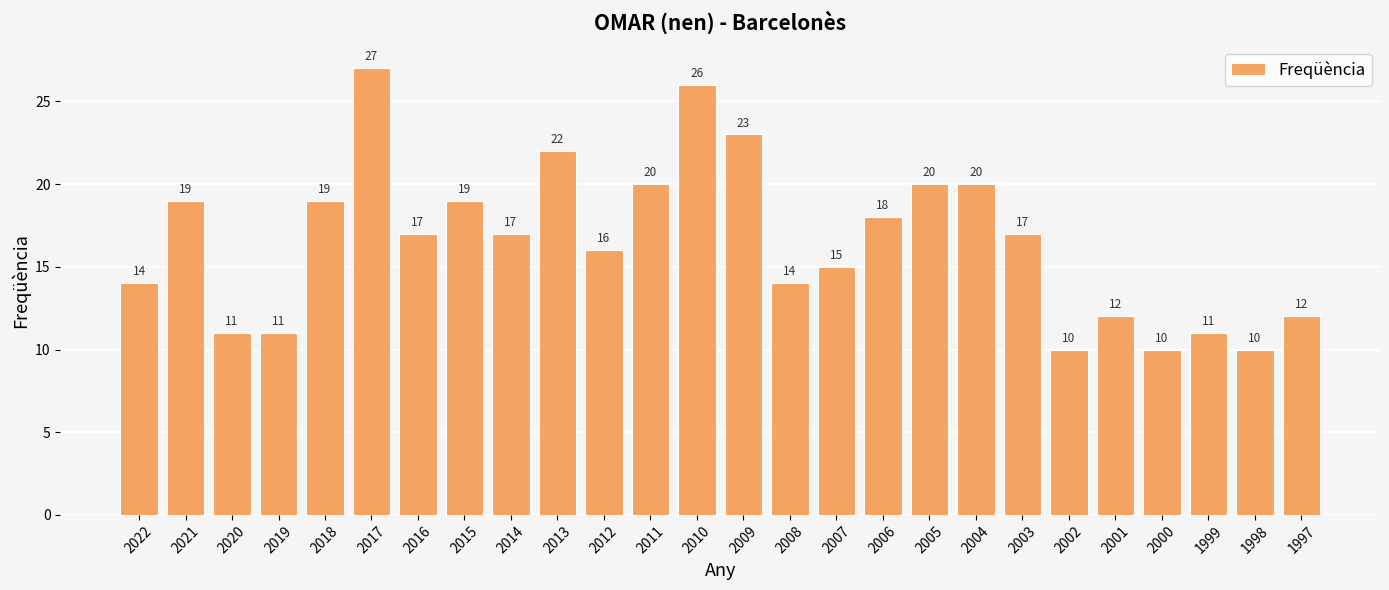

What is the sum of the values at 2003 and 2011?

37